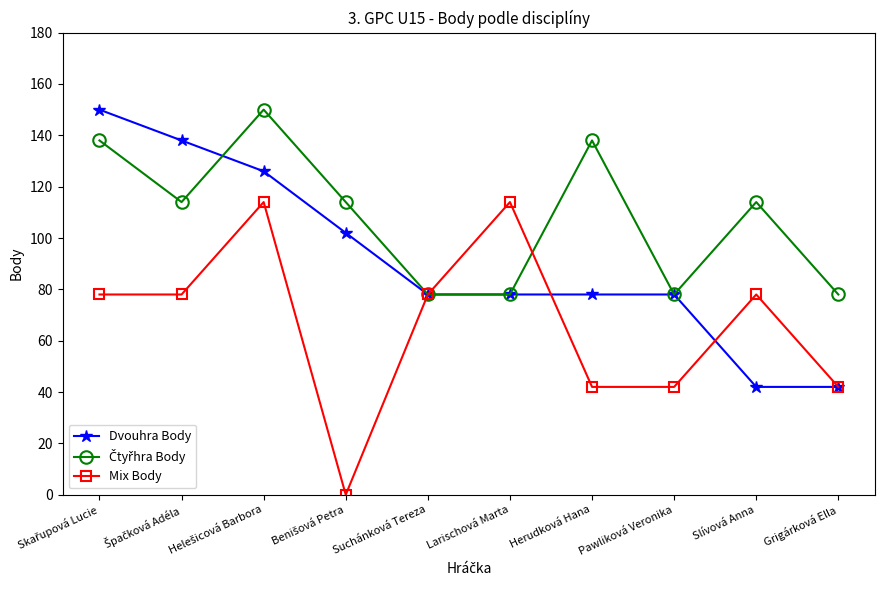

What is the average value of the Dvouhra Body series?

91